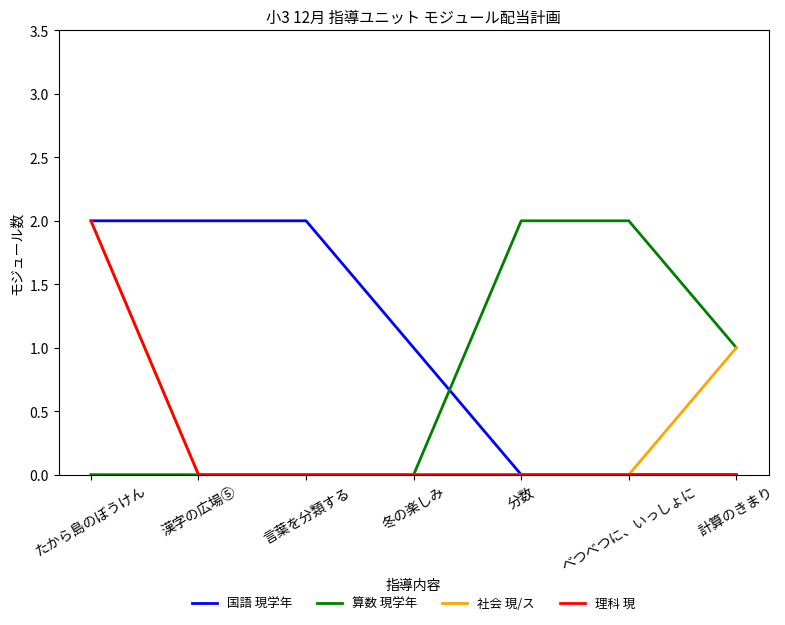

The value of 国語 現学年 at 分数 is 0. True or false?

True